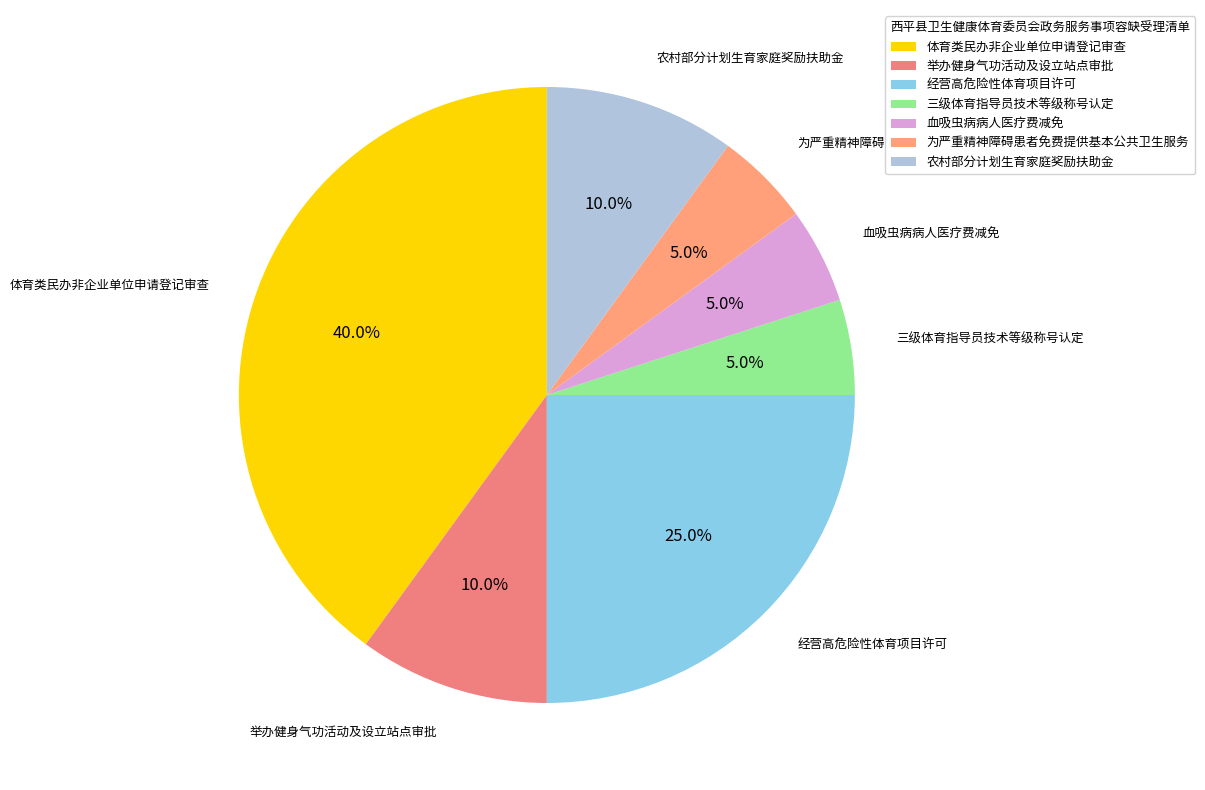

How many slices are in this pie chart?

7